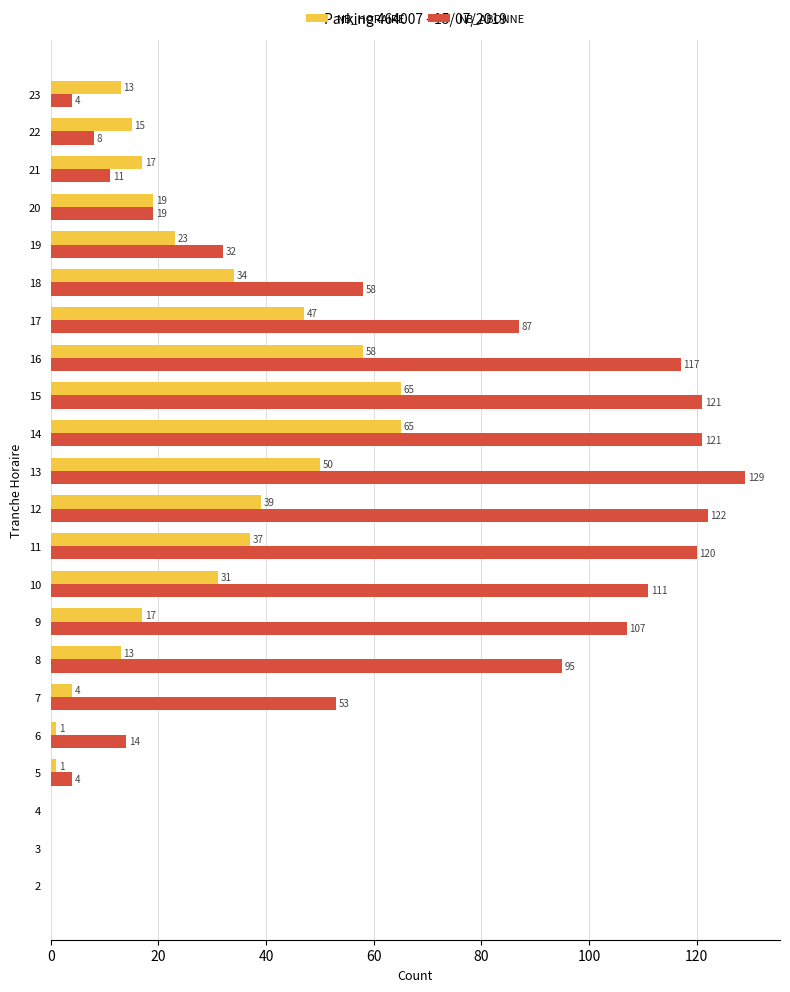

Where is NB_ABONNE nearest to the value 64?

18